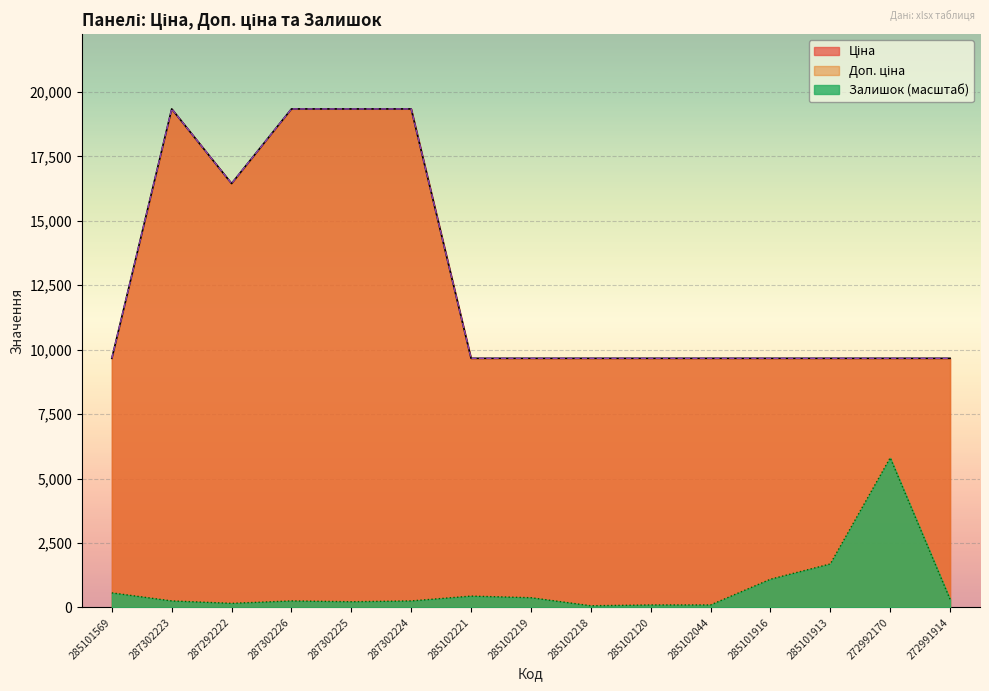

Read the Доп. ціна value at 285101916.

9664.7